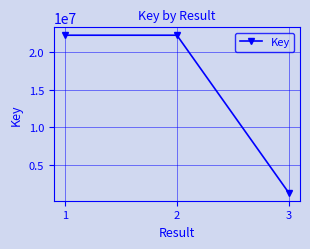

At which label does the data first exceed 22245082?

1